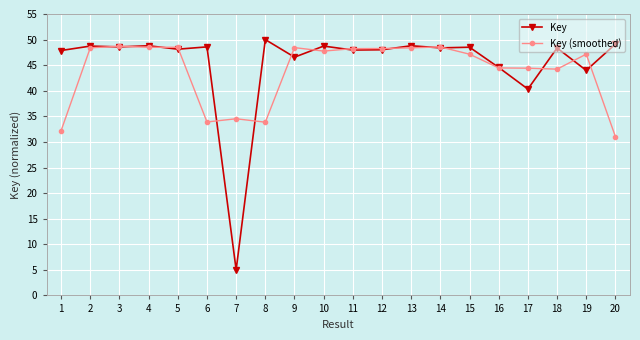

How many series are shown in this chart?

2